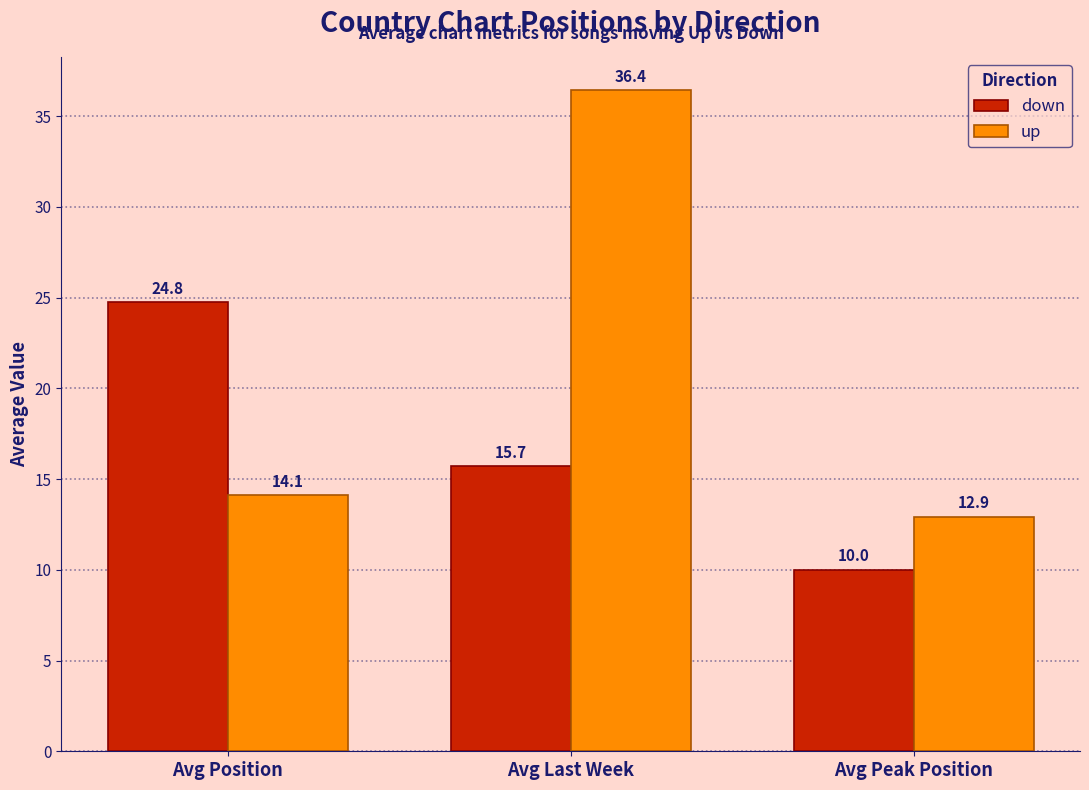

Which series has the largest total across all categories?

up